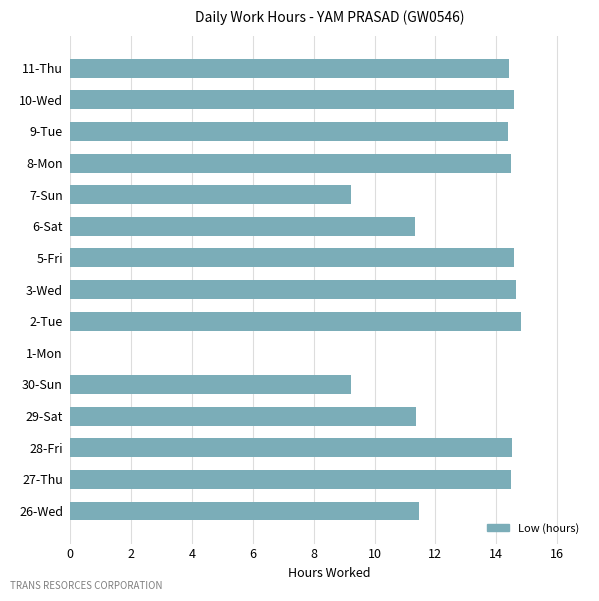

True or false: the data shows 14.4 at 9-Tue.

True